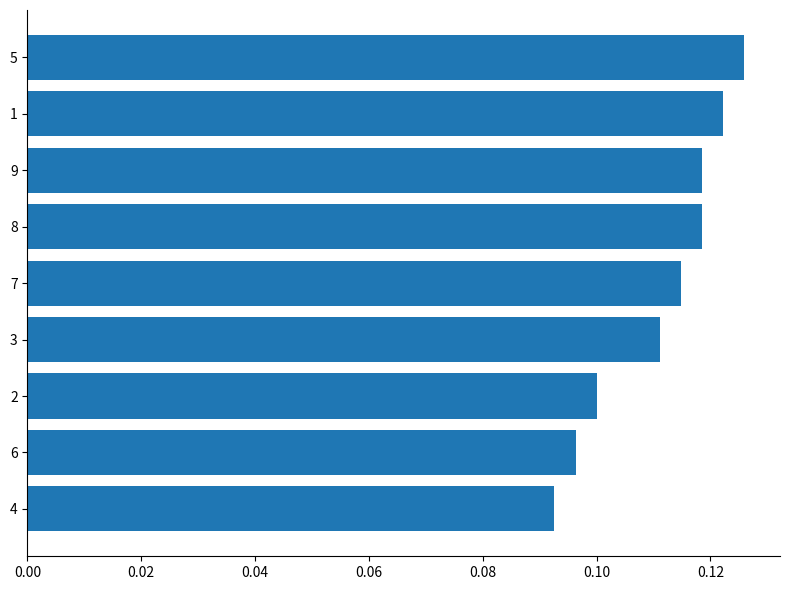

What position from the bottom is 2?

3